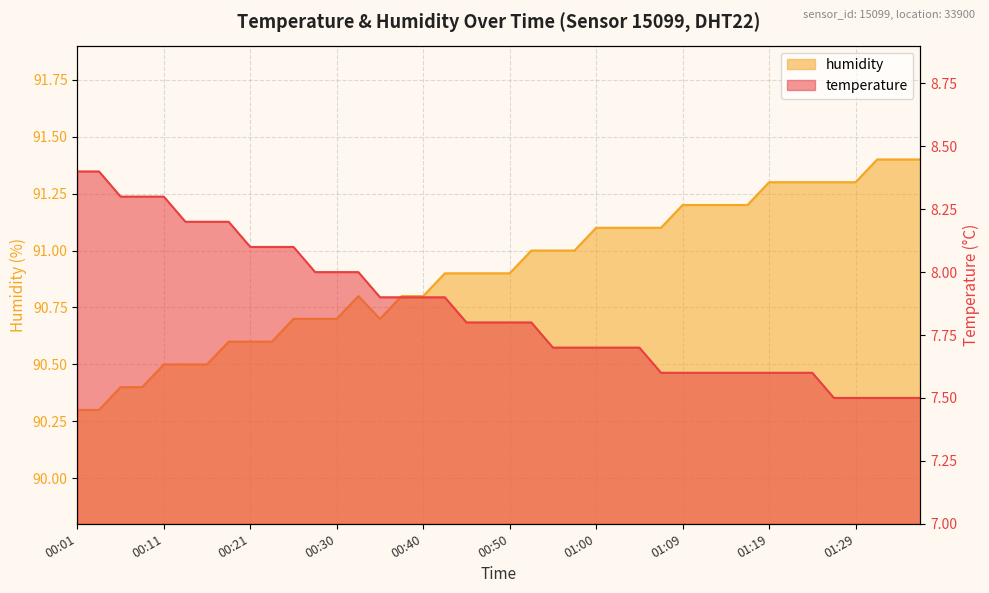

Count the number of data series in this chart.

2